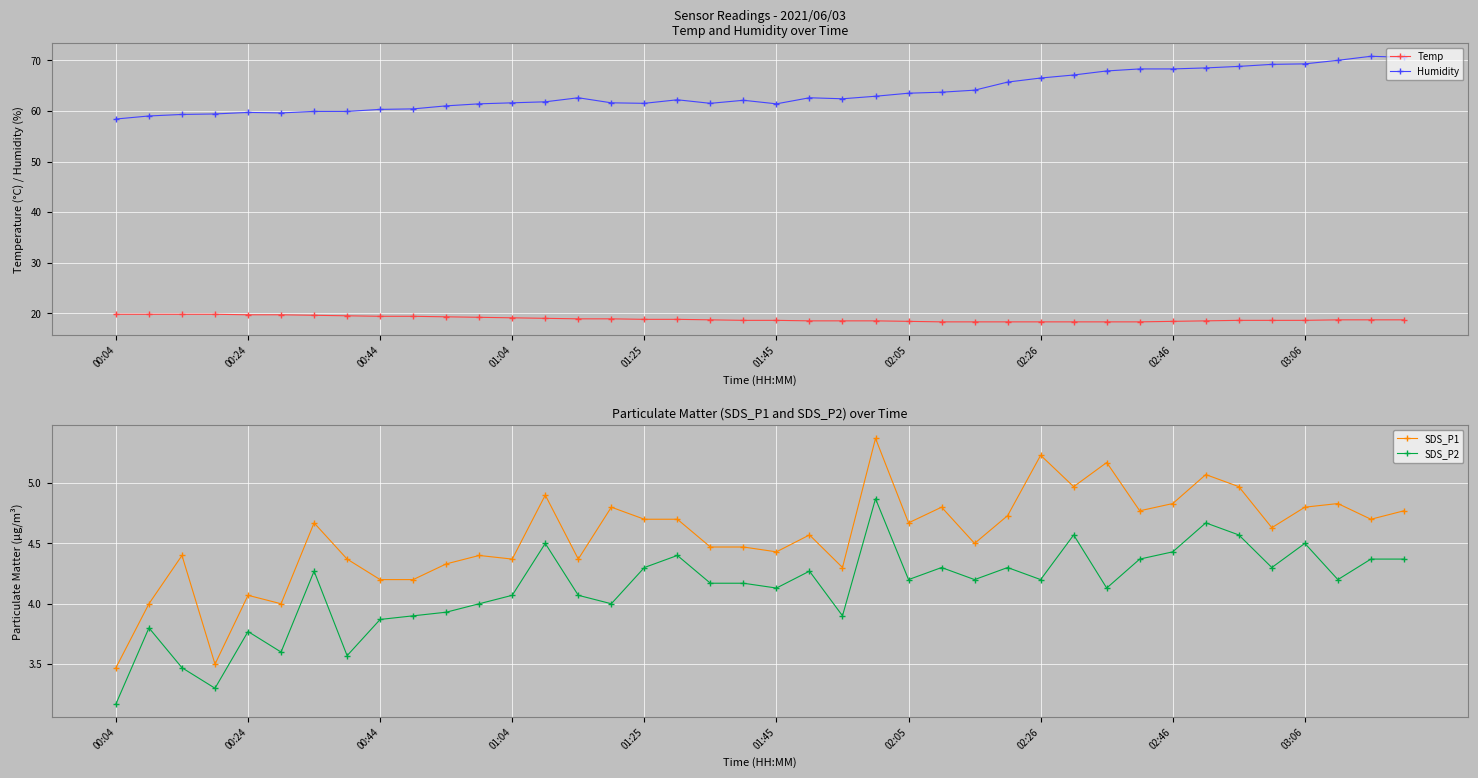

True or false: Temp has a value of 6.6 at 03:06.

False